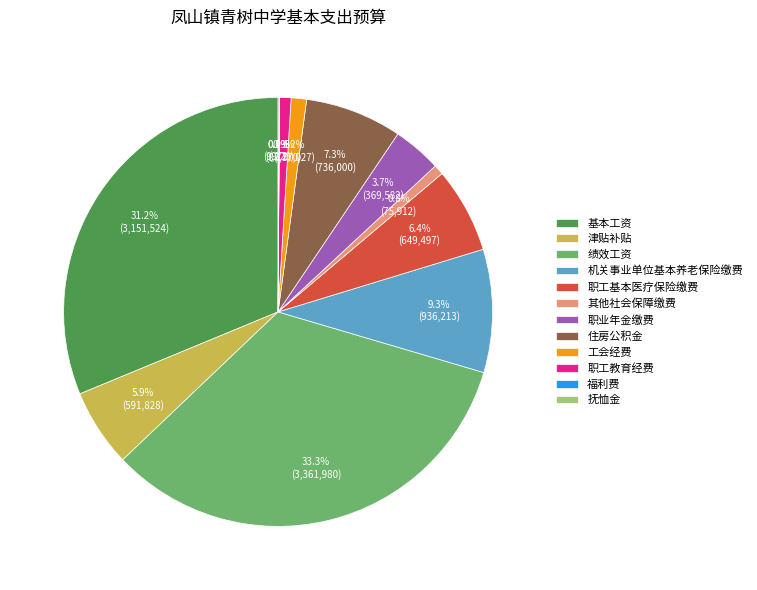

Which slice is the largest?

绩效工资